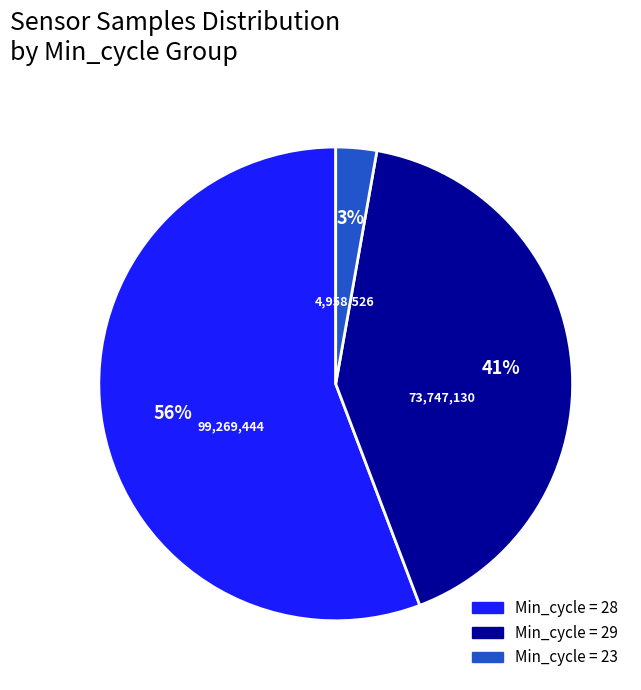

Is there a majority slice in this chart?

Yes